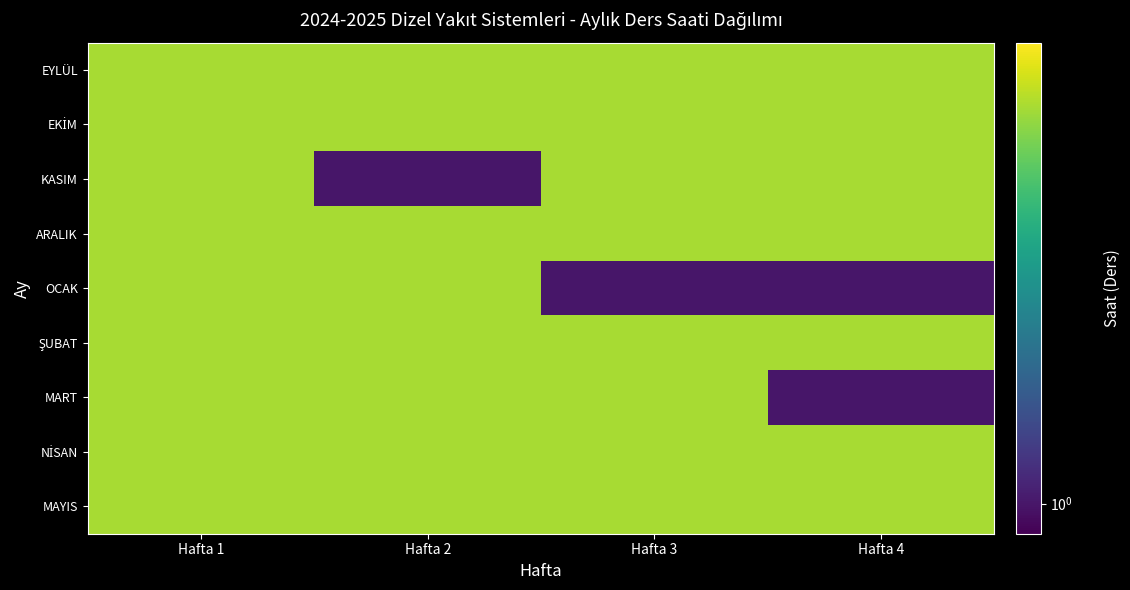

At how many categories does at least one series exceed 1?

4